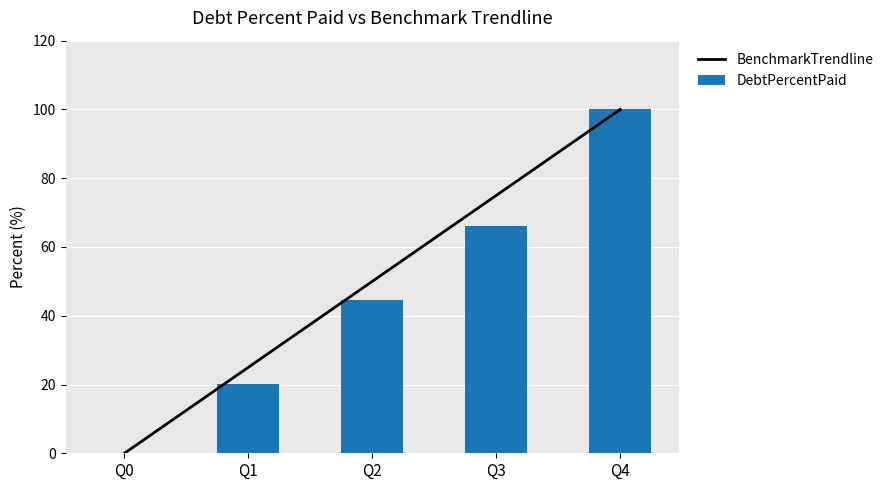

What are all the series names shown in the legend?

BenchmarkTrendline, DebtPercentPaid